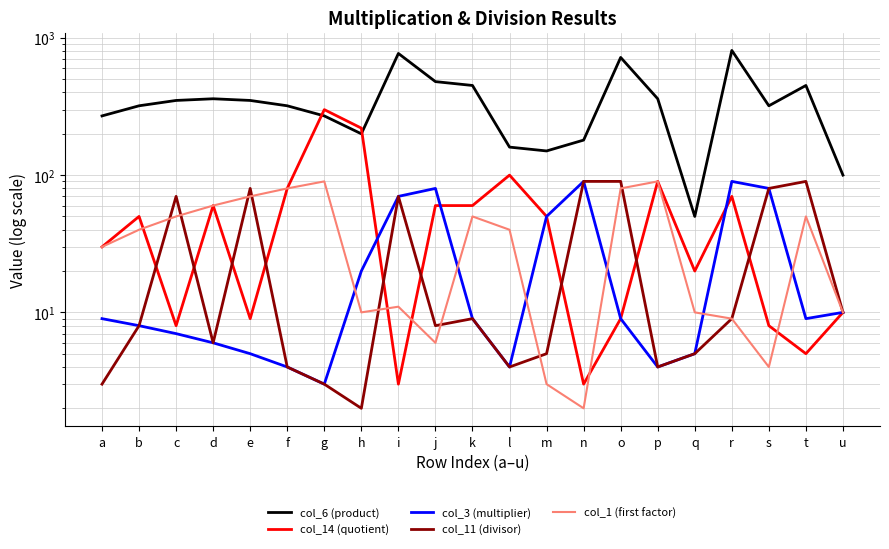

At which label is col_14 (quotient) closest to 151?

l